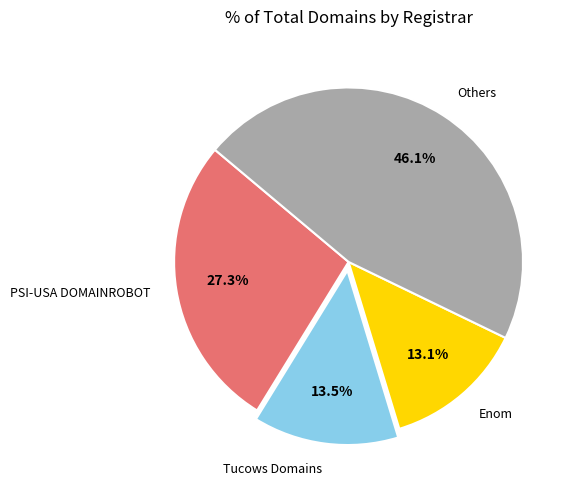

What is the ratio of the value at Tucows Domains to the value at Enom?

1.0